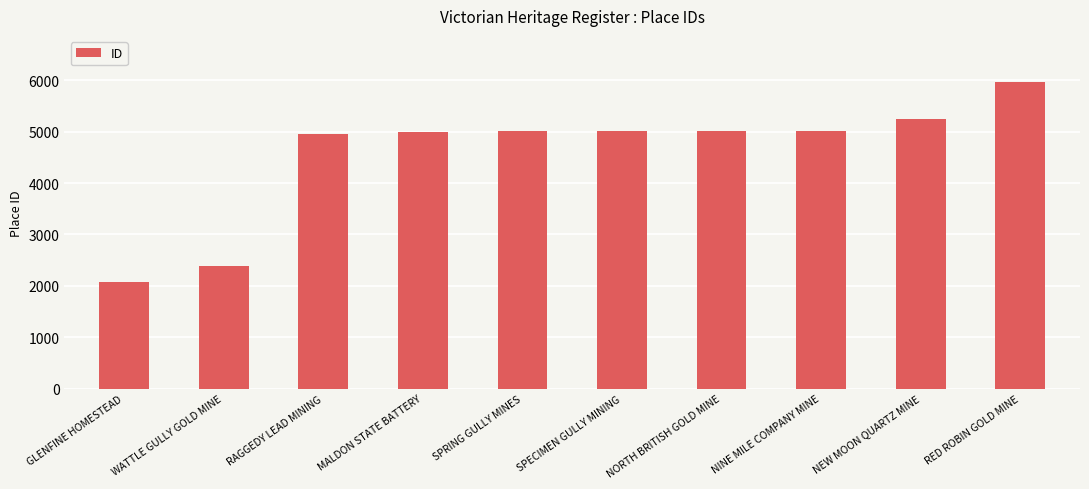

What is the label of the 7th bar from the right?

MALDON STATE BATTERY